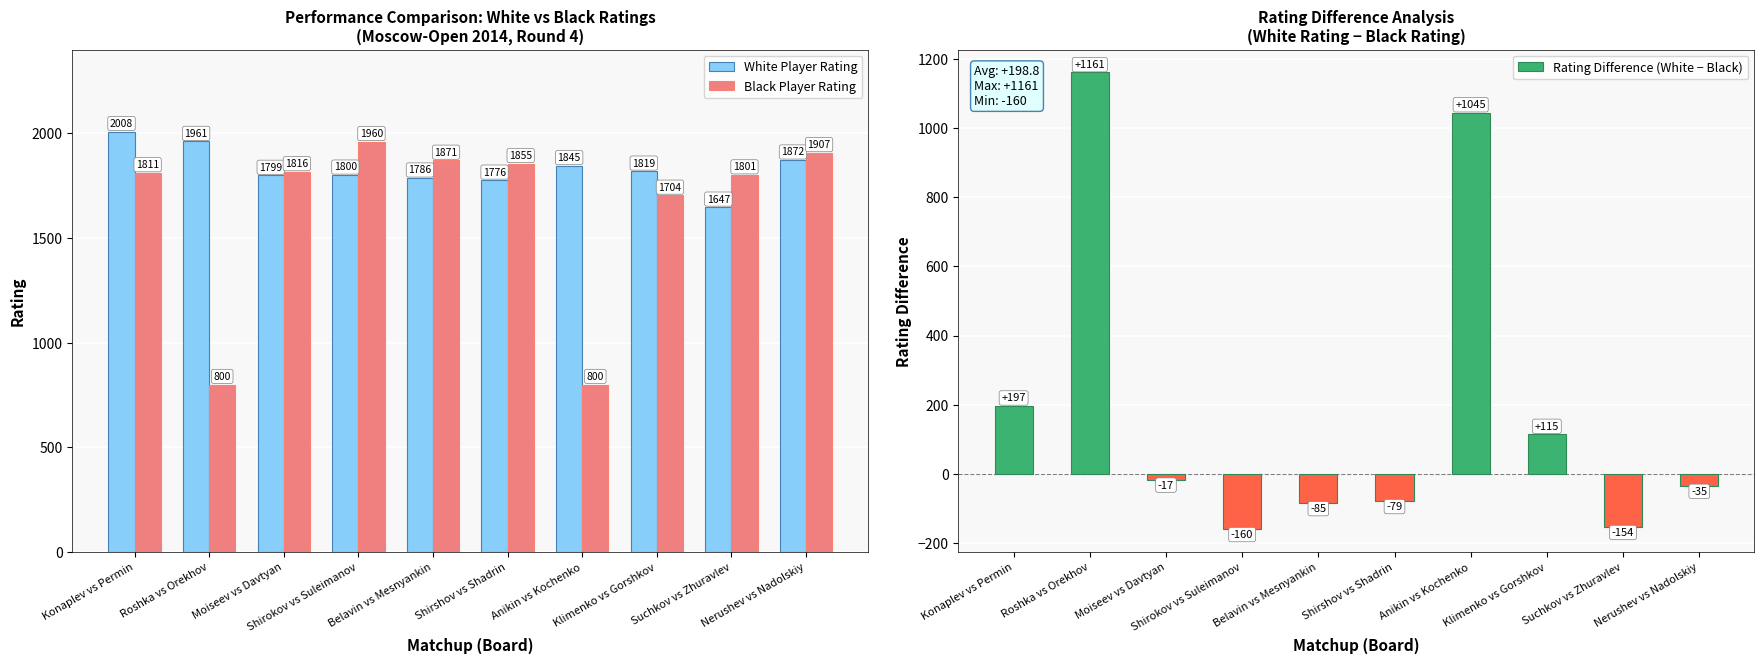

What is the sum of all White Player Rating values?

18313